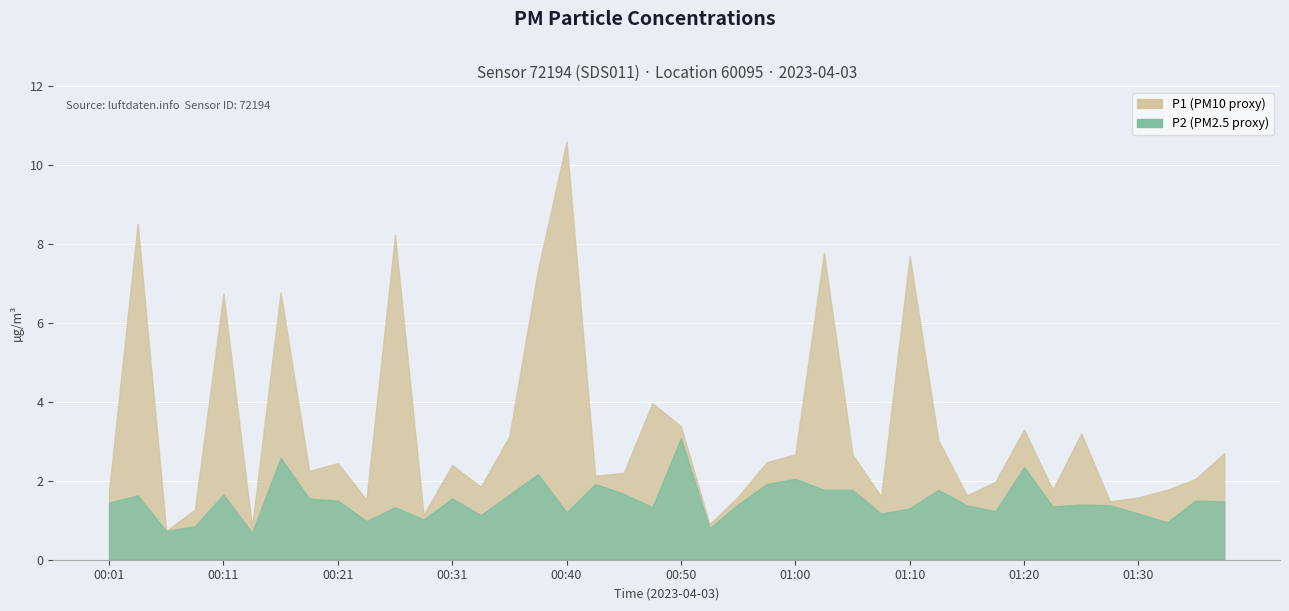

The P1 series shows 4.2 at 01:00. True or false?

False